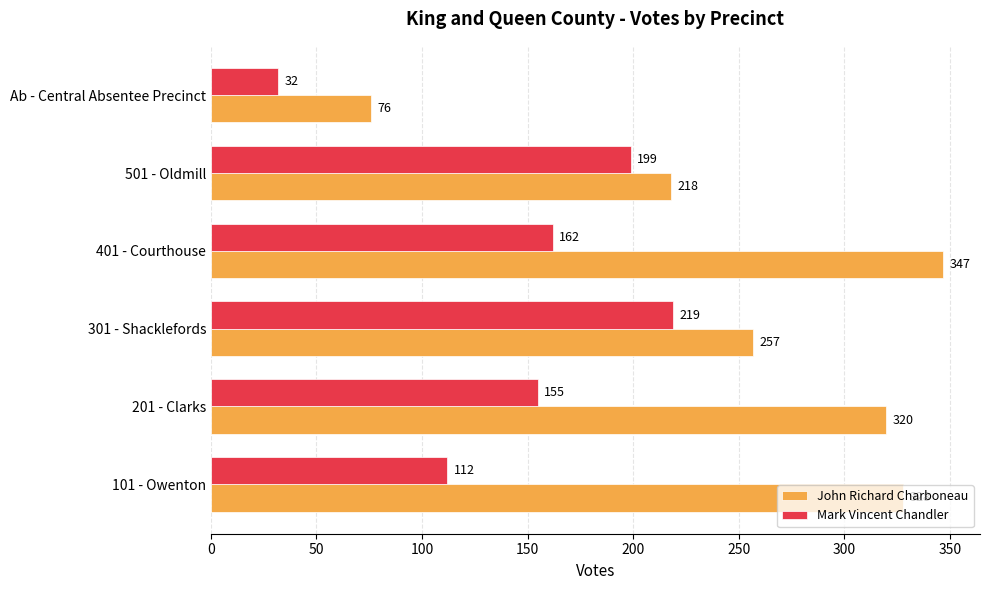

Rank the series by their average value, from highest to lowest.

John Richard Charboneau, Mark Vincent Chandler